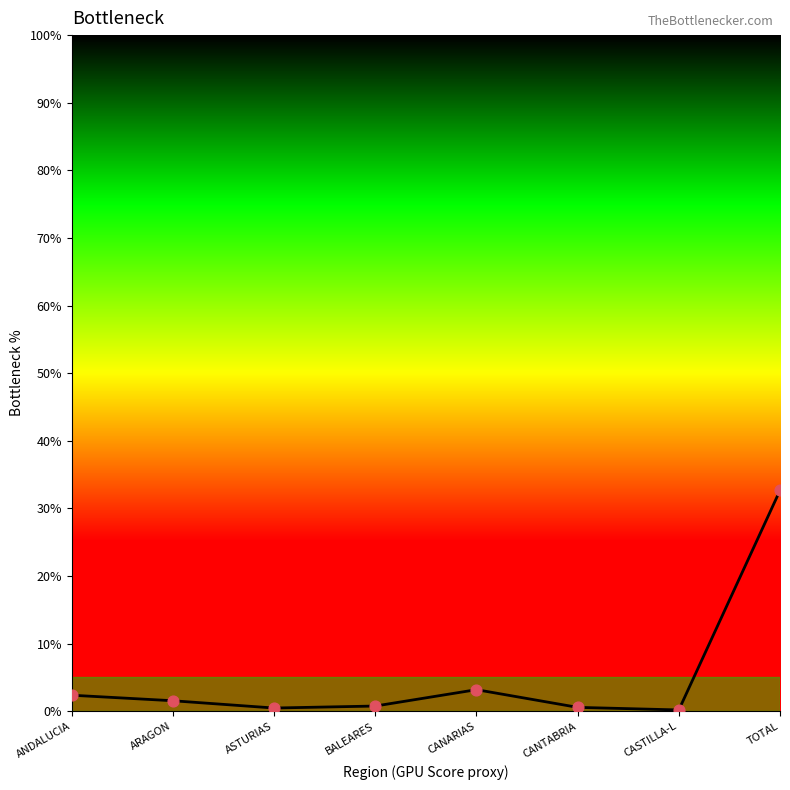

What is the change in value from ANDALUCIA to CANARIAS?

+0.8